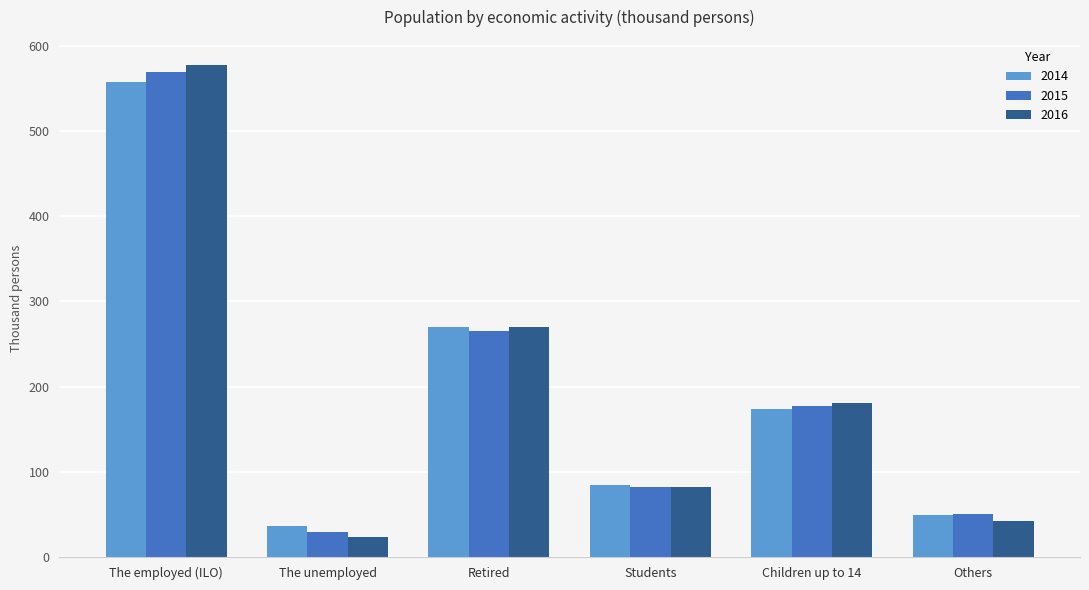

Which category has the lowest value in the 2015 series?

The unemployed